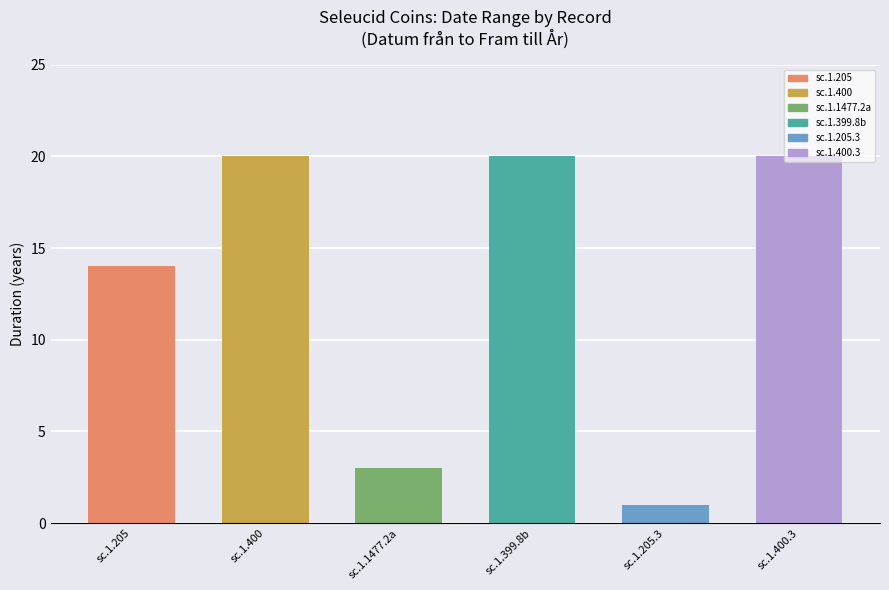

Is it true that the value at sc.1.1477.2a is 5?

False